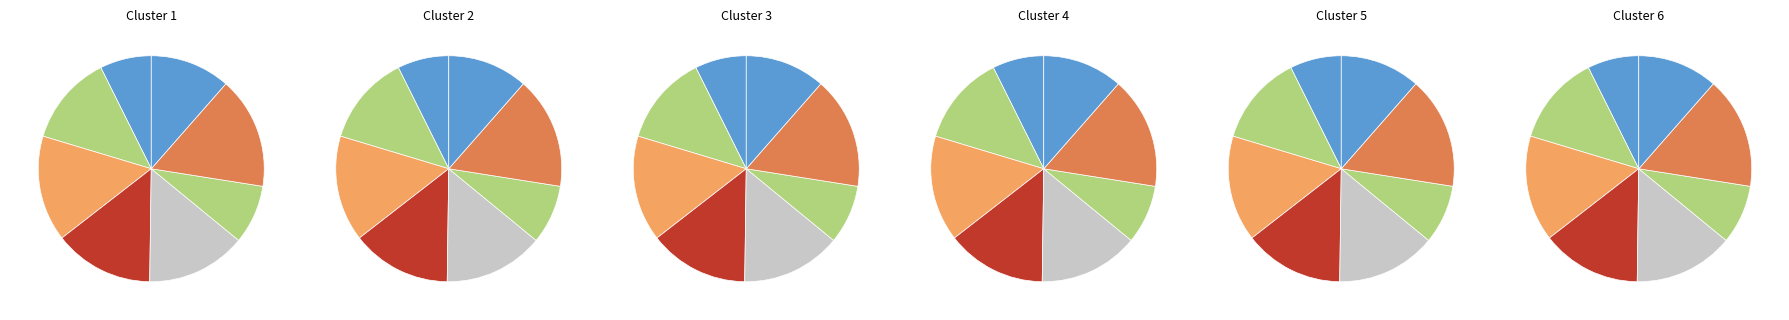

Is it true that MP-2 is 13% of the pie?

True